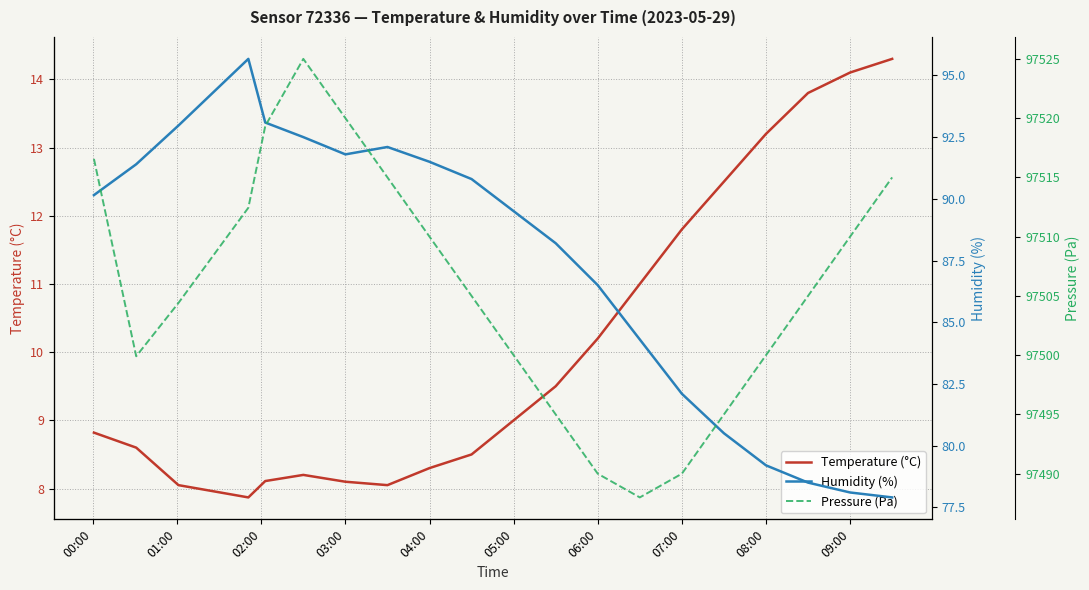

The value of Temperature (°C) at 04:00 is 8.3. True or false?

True